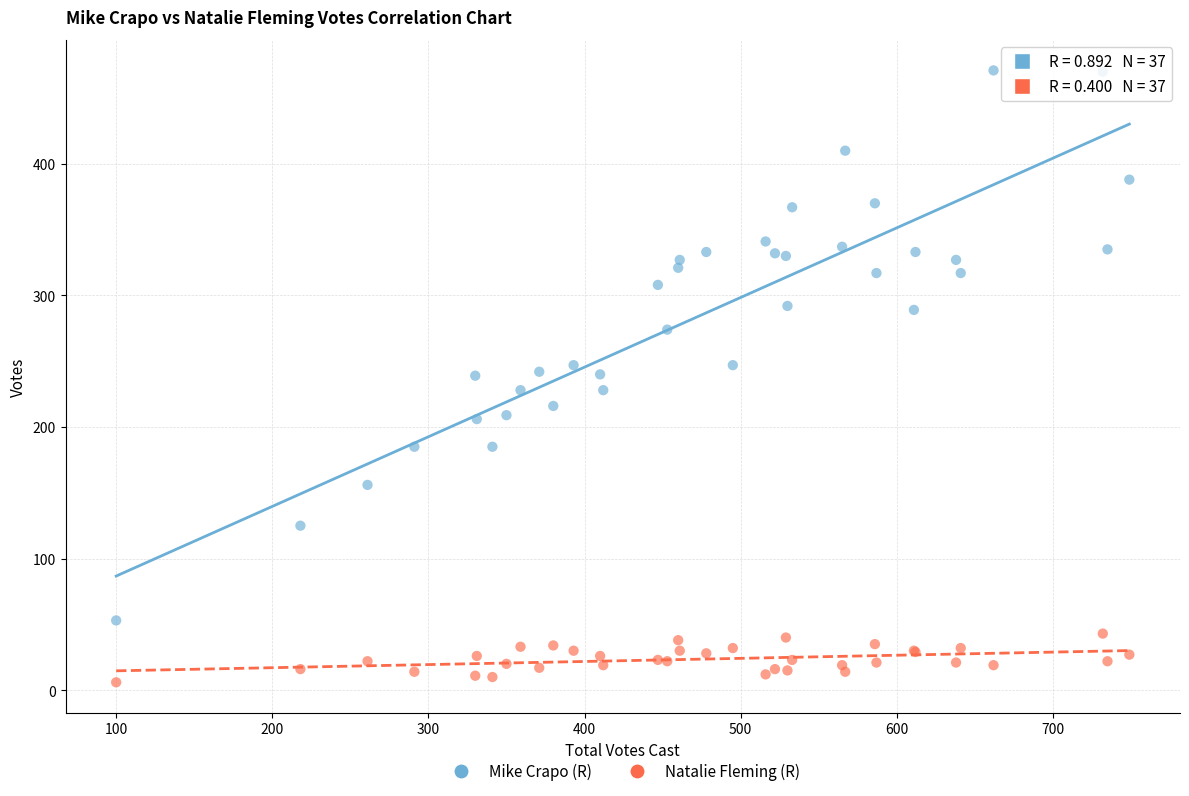

Which series has the largest Y range (max minus min)?

Mike Crapo (R)